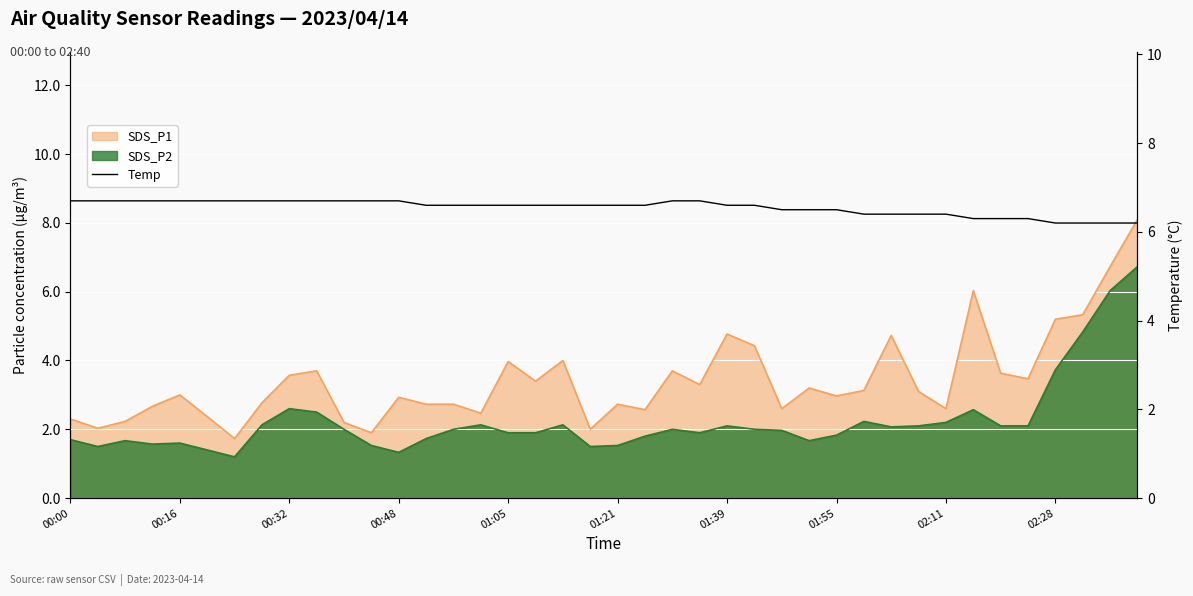

Is it true that the value at 18 is 9.3?

False